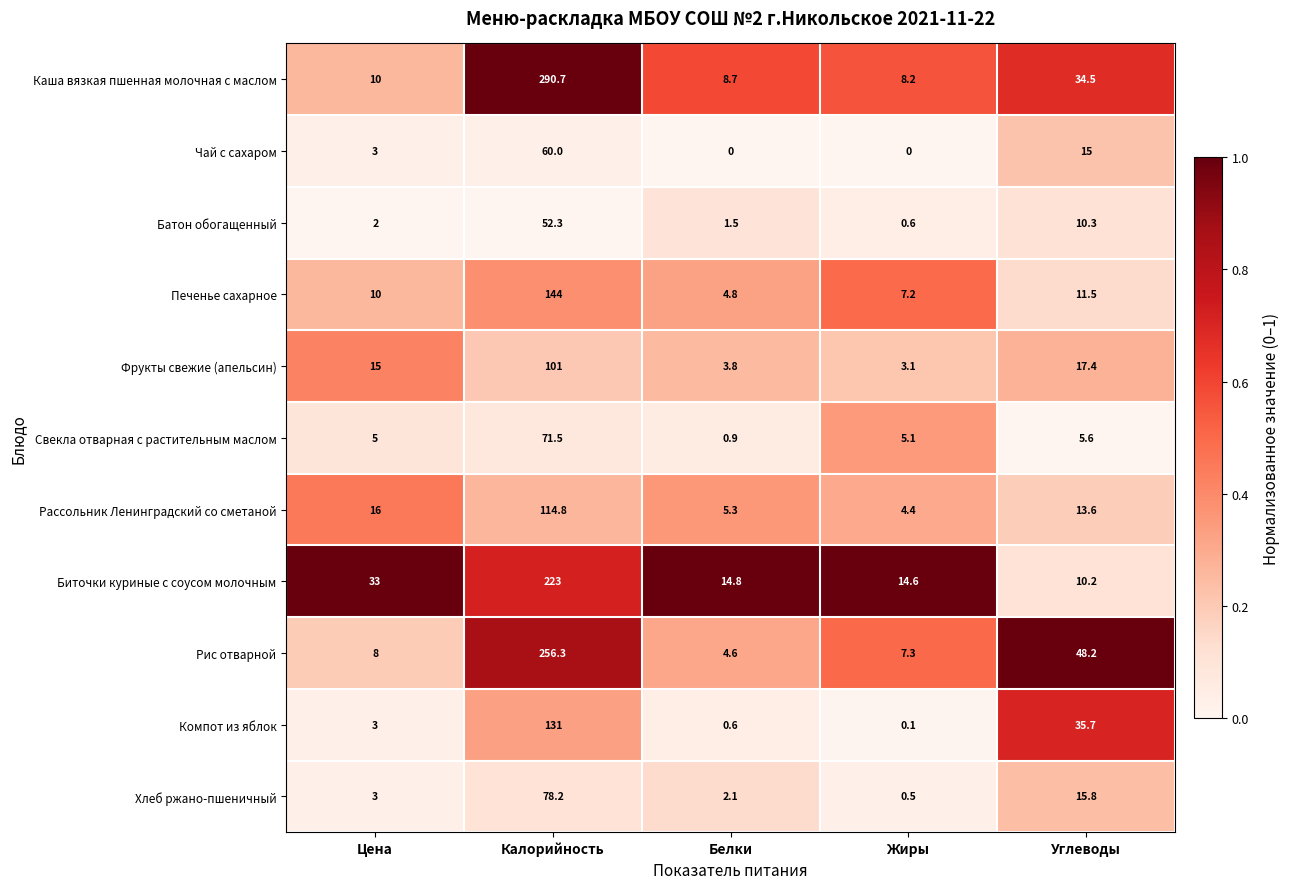

At Калорийность, list the series in order from largest to smallest.

Каша вязкая пшенная молочная с маслом, Рис отварной, Биточки куриные с соусом молочным, Печенье сахарное, Компот из яблок, Рассольник Ленинградский со сметаной, Фрукты свежие (апельсин), Хлеб ржано-пшеничный, Свекла отварная с растительным маслом, Чай с сахаром, Батон обогащенный